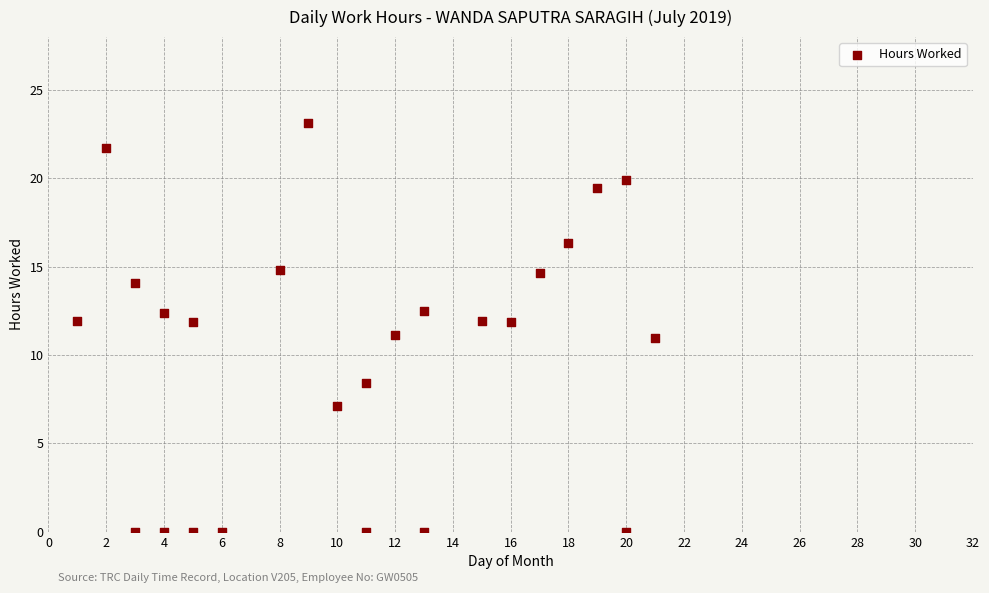

What is the range of X values (max minus min)?

20.0